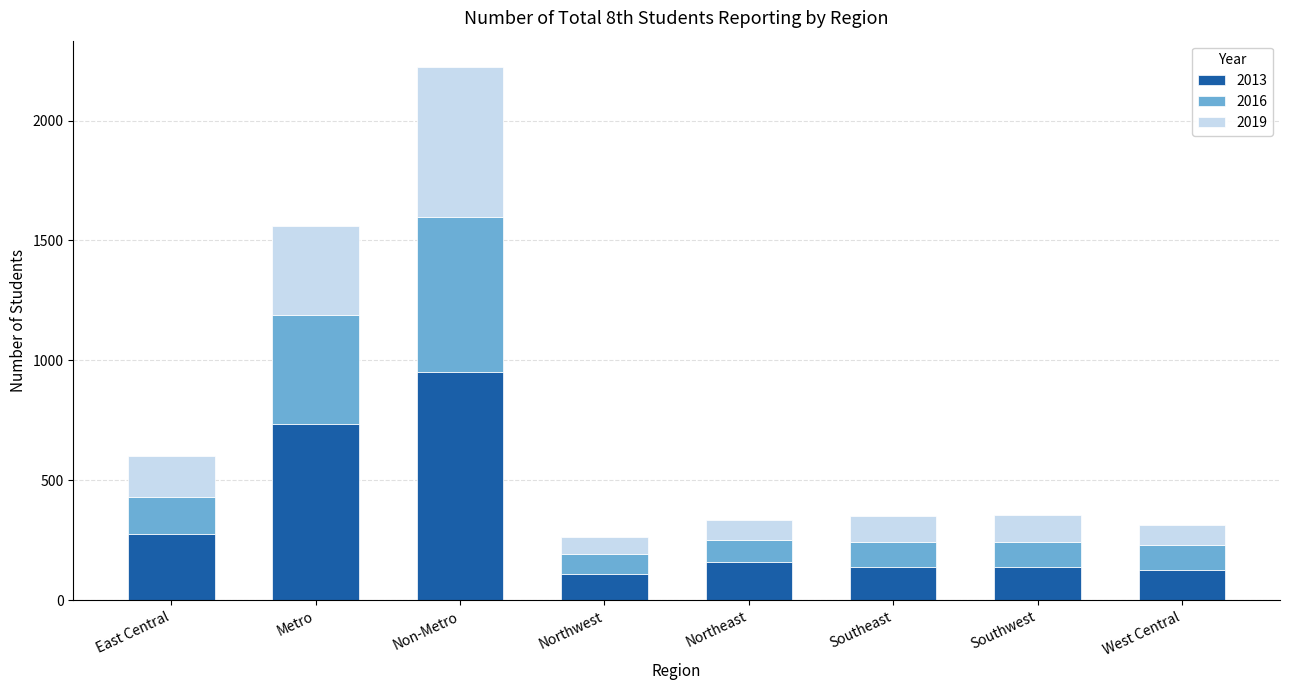

What is the highest value of the 2013 series?

951